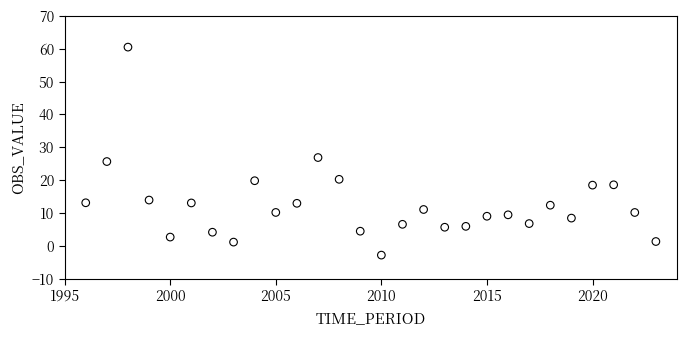

What Y value in the scatter plot is closest to 28?

26.9